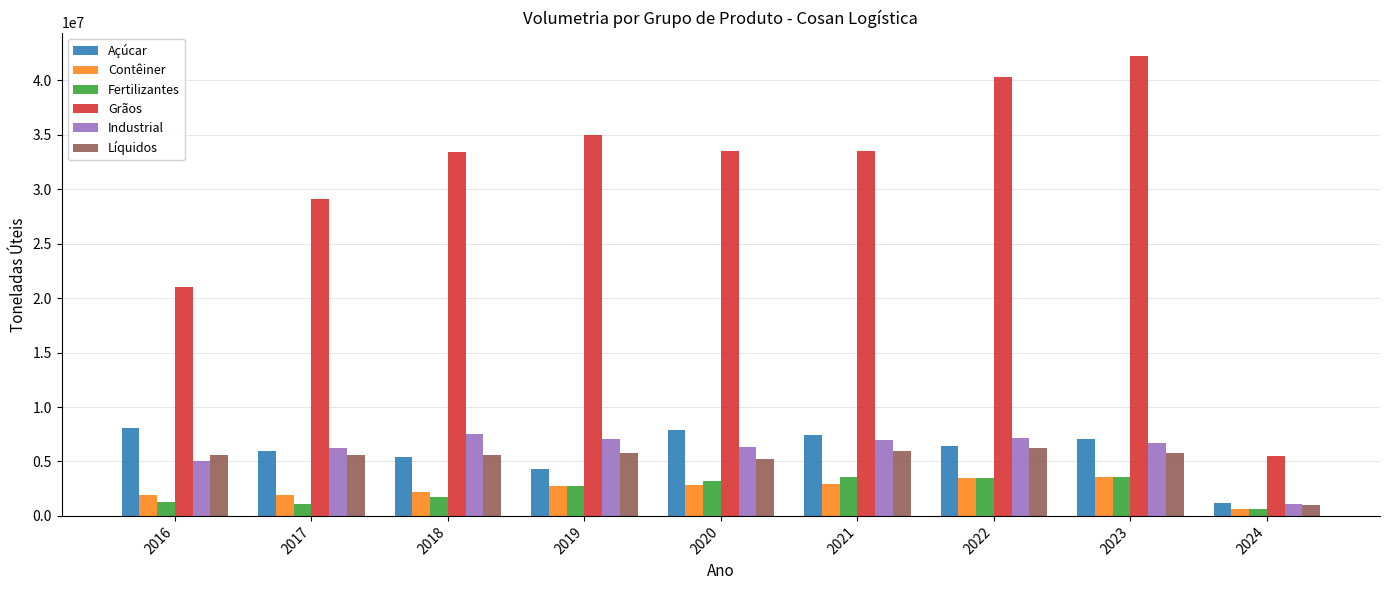

Is it true that Fertilizantes equals 1098466 at 2017?

True